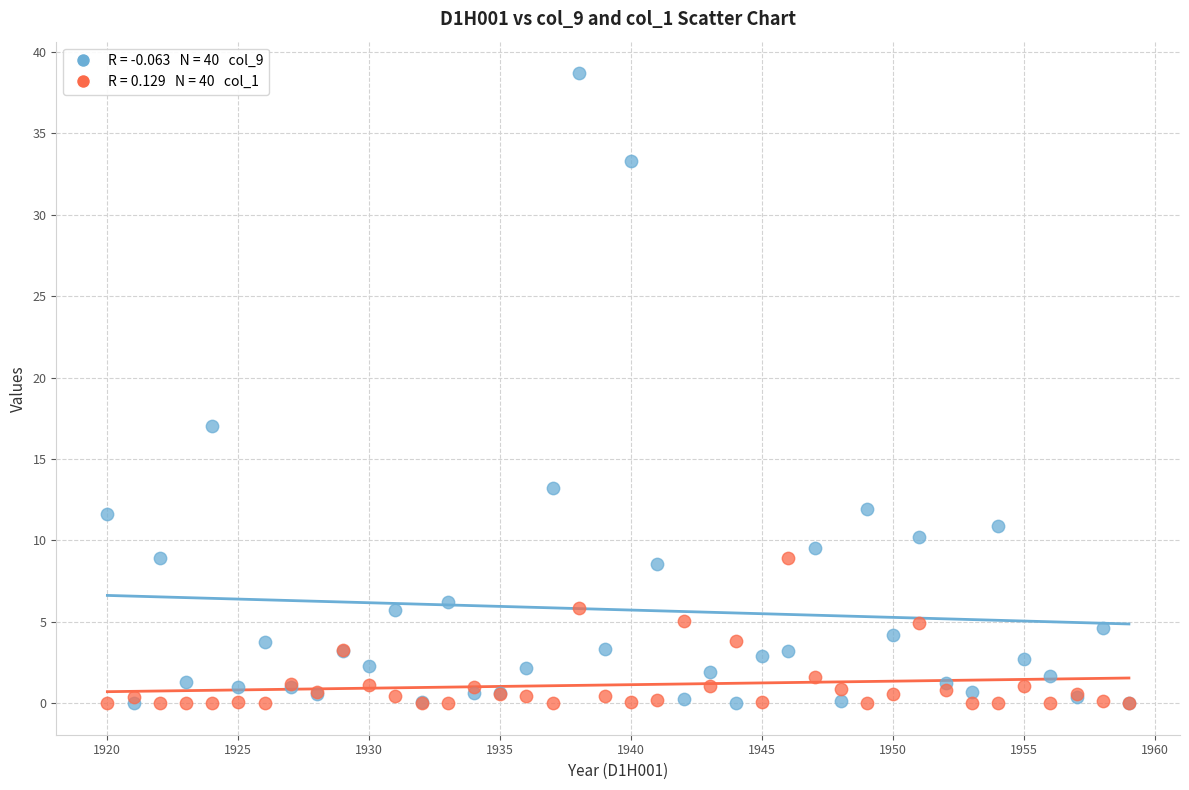

Across all series, what Y value is closest to 19?

17.0